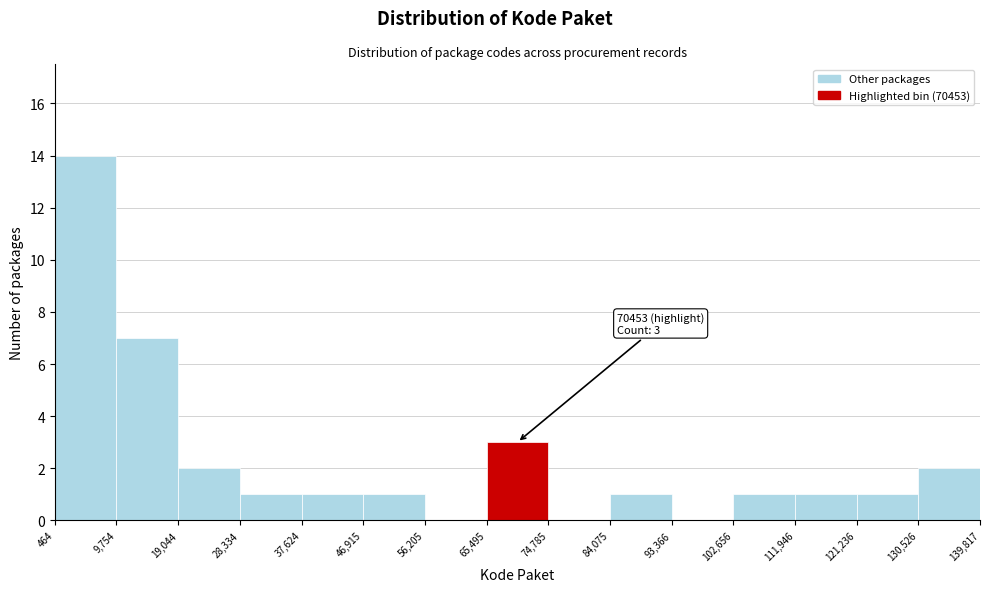

Over which range of the x-axis is the bar tallest?

464 to 9,754